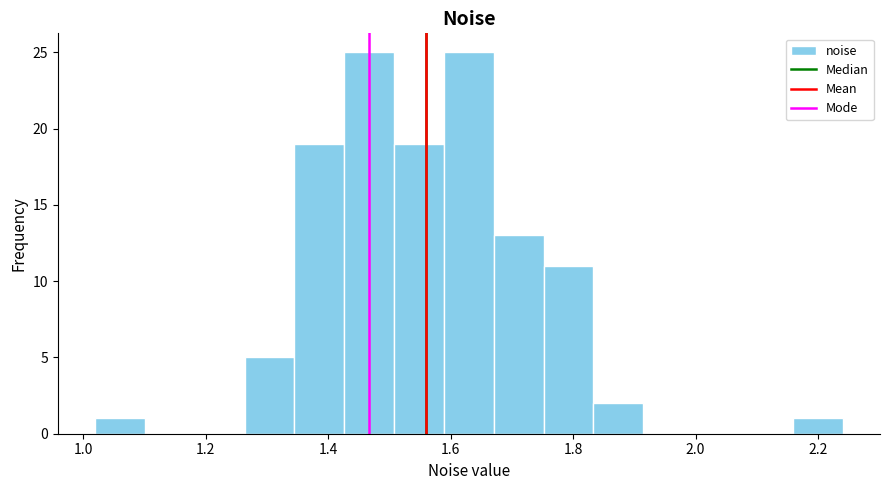

Reading left to right, transcribe this chart: for each bar, give the range it covers on the x-axis and its height. Neither the bar edges nor the heights are printed on the chart, so give them approximately, as read against the axes.

1.02 to 1.10: 1
1.10 to 1.18: 0
1.18 to 1.26: 0
1.26 to 1.34: 5
1.34 to 1.42: 19
1.42 to 1.50: 25
1.50 to 1.58: 19
1.58 to 1.68: 25
1.68 to 1.76: 13
1.76 to 1.84: 11
1.84 to 1.92: 2
1.92 to 2.00: 0
2.00 to 2.08: 0
2.08 to 2.16: 0
2.16 to 2.24: 1